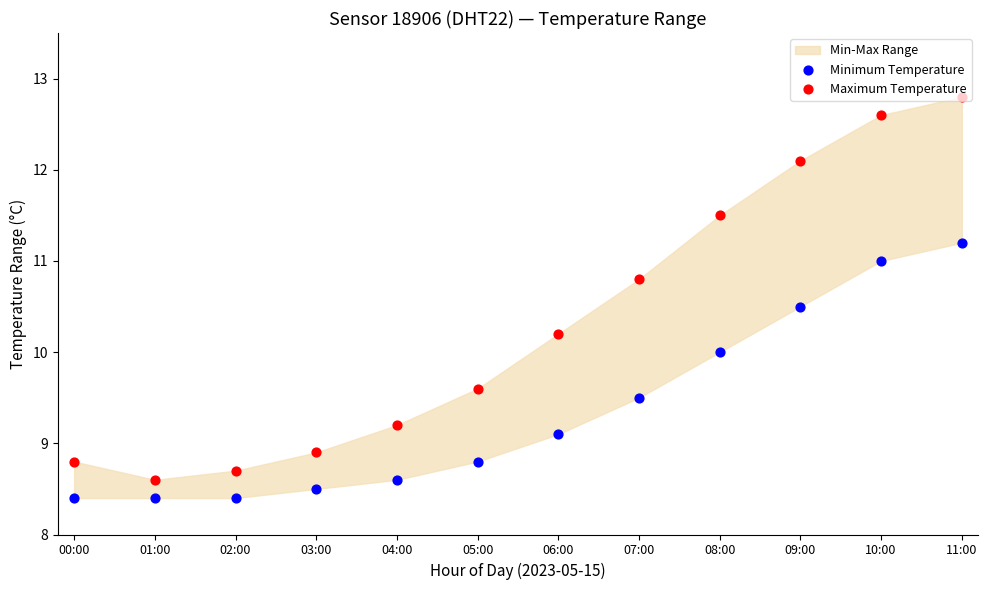

At how many categories does at least one series exceed 11?

4